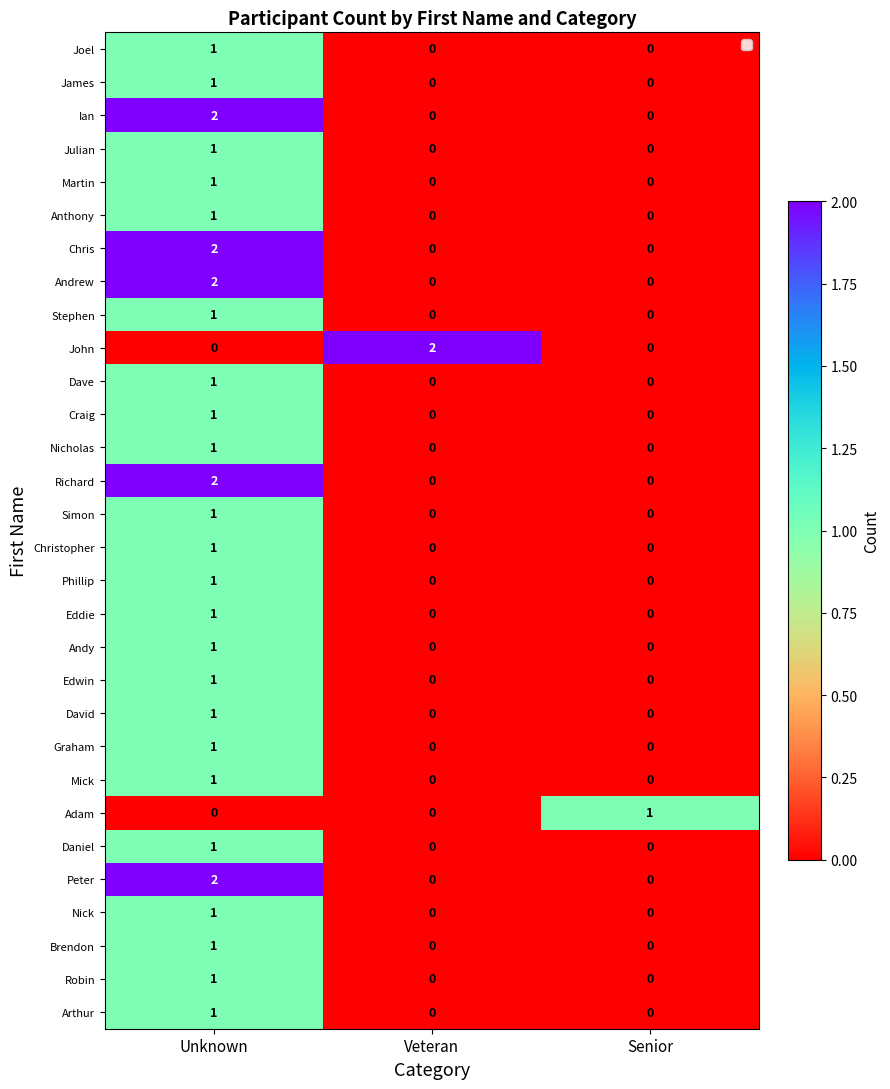

How many Ian values are between 0 and 2?

3